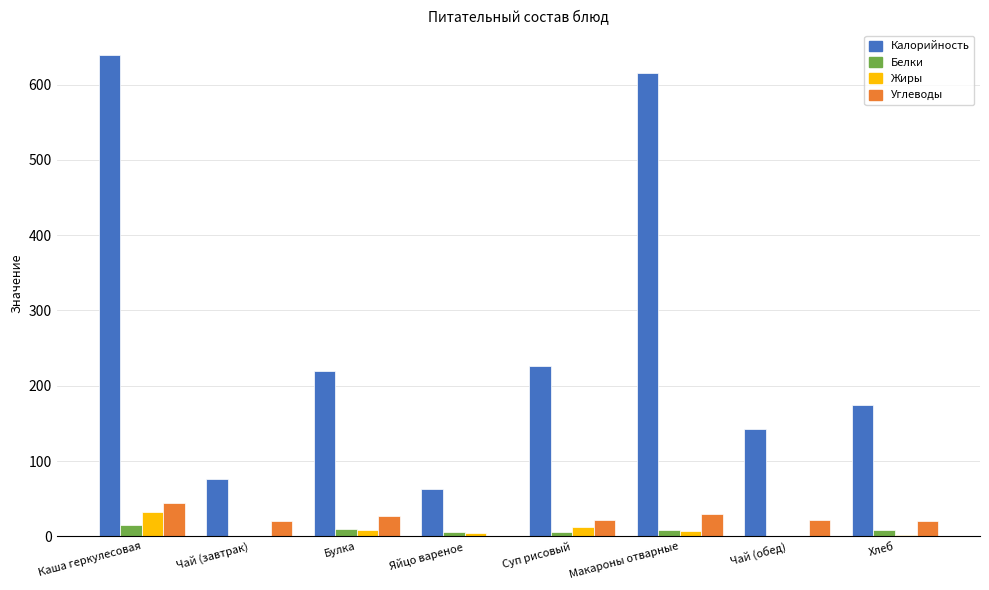

Is the value of Углеводы at Каша геркулесовая greater than the value of Жиры at Яйцо вареное?

Yes